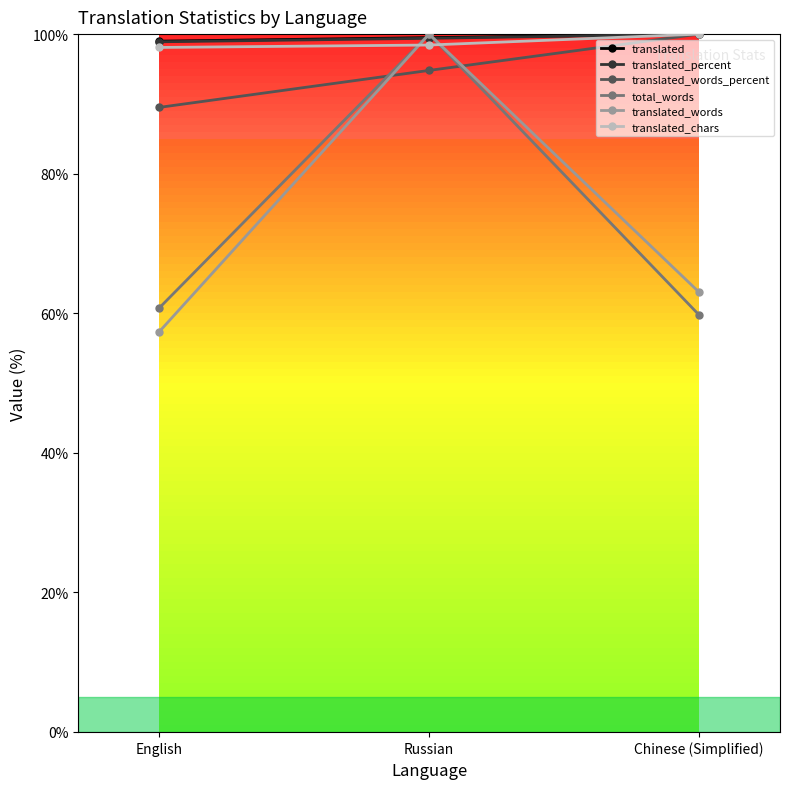

What is the minimum value for translated_percent?

98.9